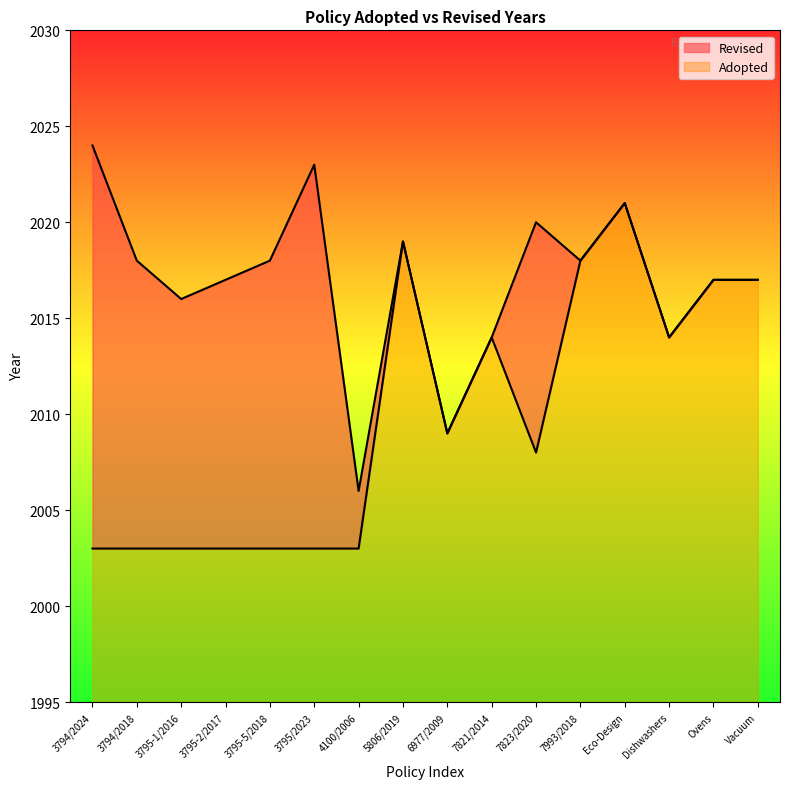

What is the change in value from 7821/2014 to 7993/2018?

+4